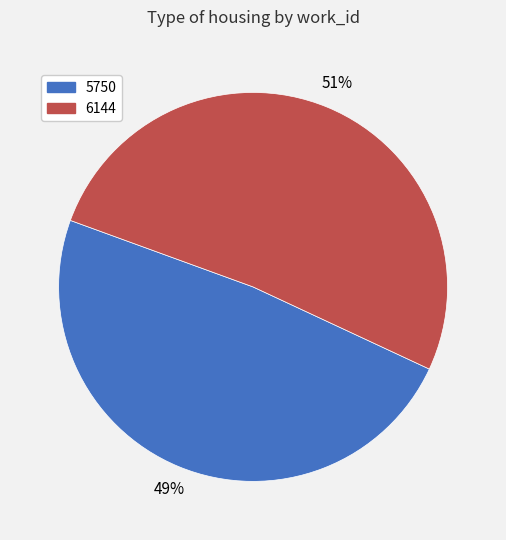

Which has a higher value, 5750 or 6144?

6144